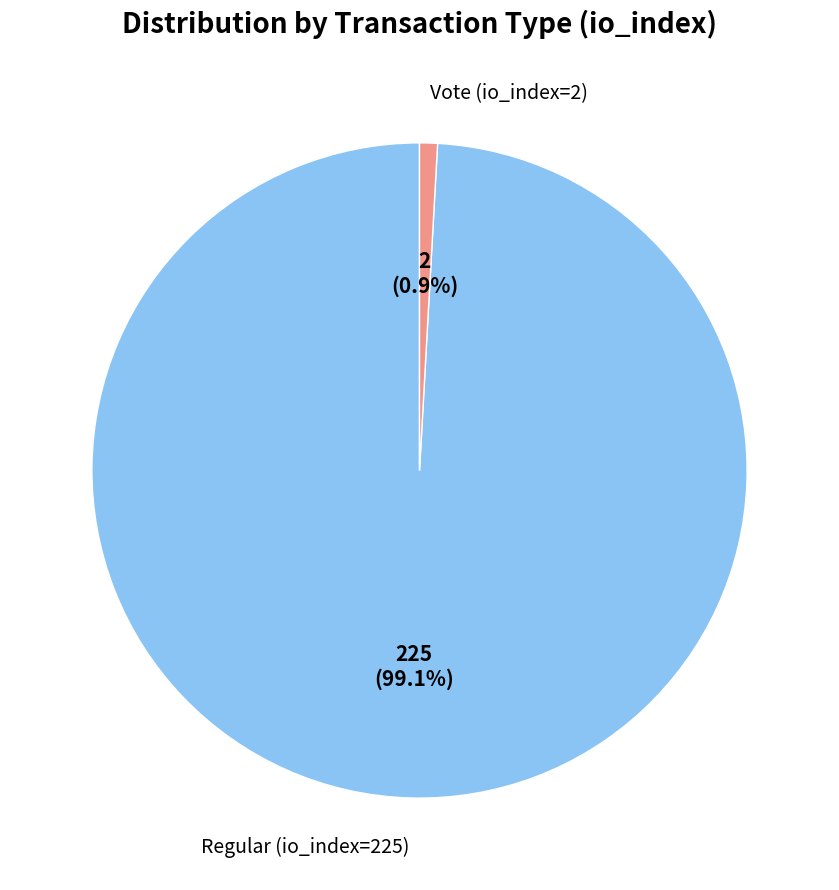

Combined, do Vote (io_index=2) and Regular (io_index=225) account for over 50%?

Yes